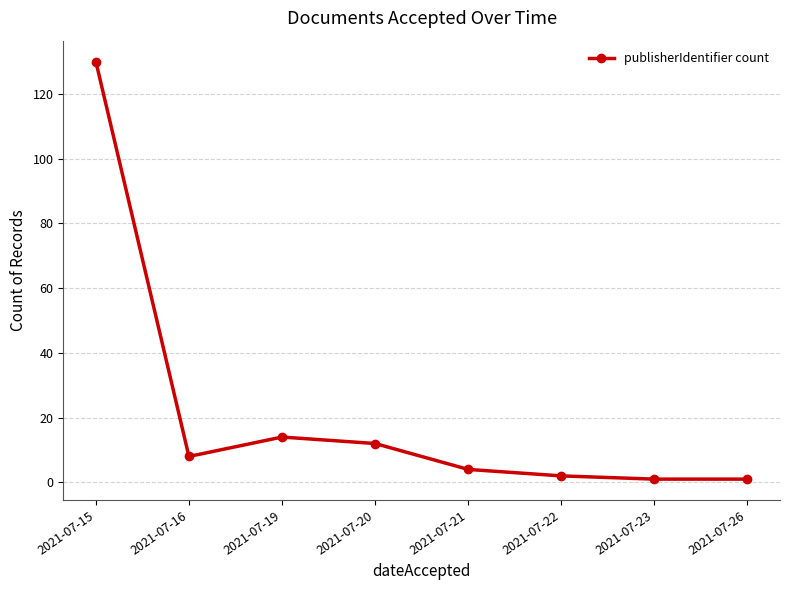

The value at 2021-07-16 is 8. True or false?

True